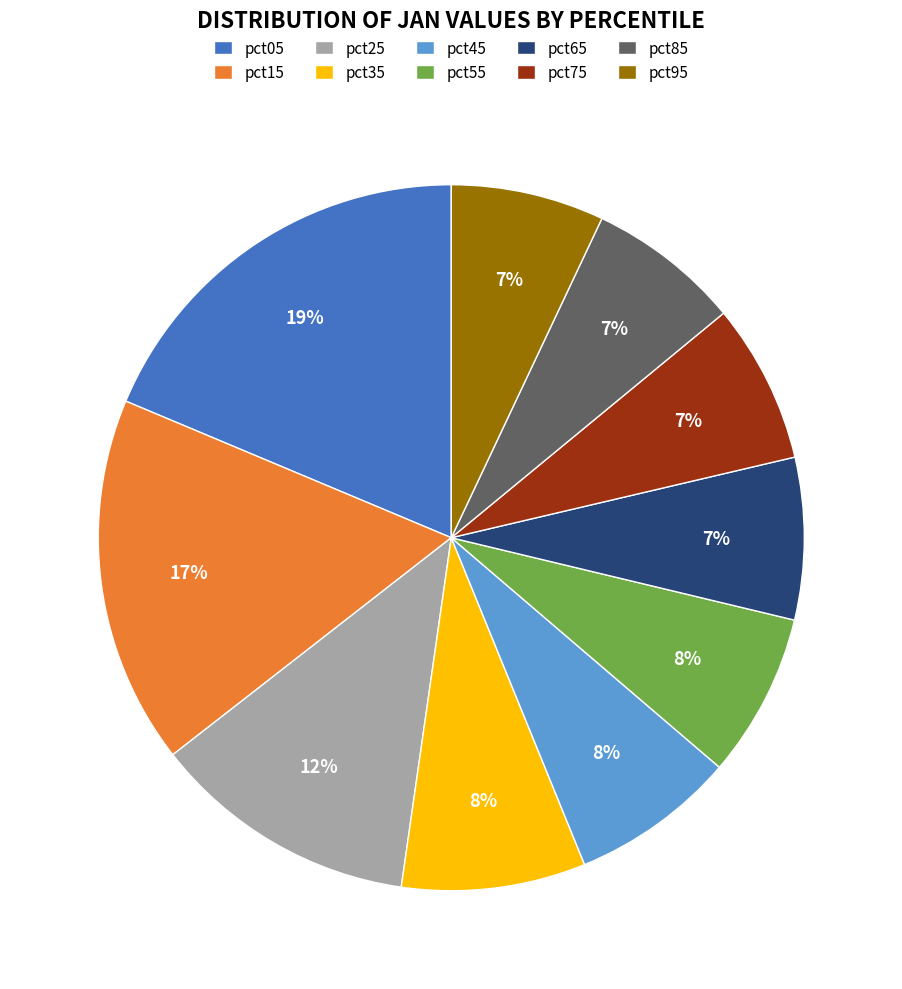

Count the number of slices in the pie.

10